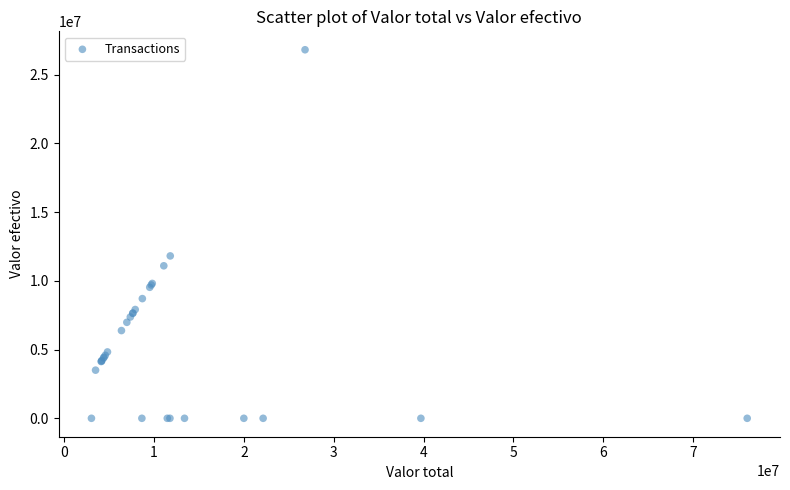

What Y value in the scatter plot is closest to 13405000?

11813000